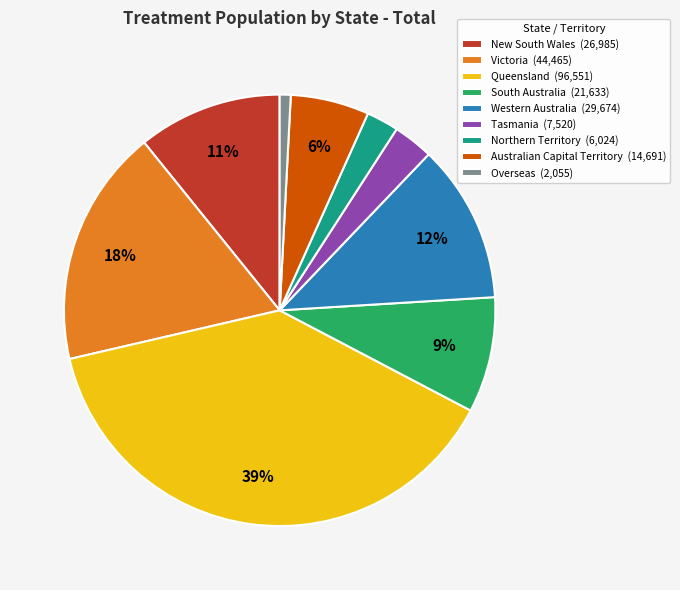

Between Australian Capital Territory (14,691) and Western Australia (29,674), which is larger?

Western Australia (29,674)